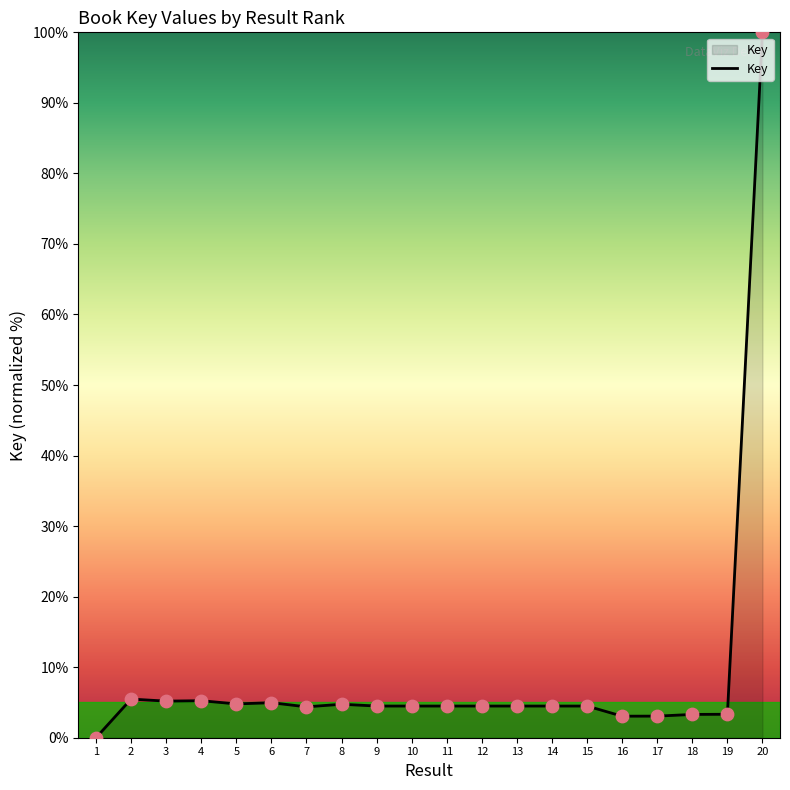

What is the ratio of the value at 16 to the value at 7?

0.7